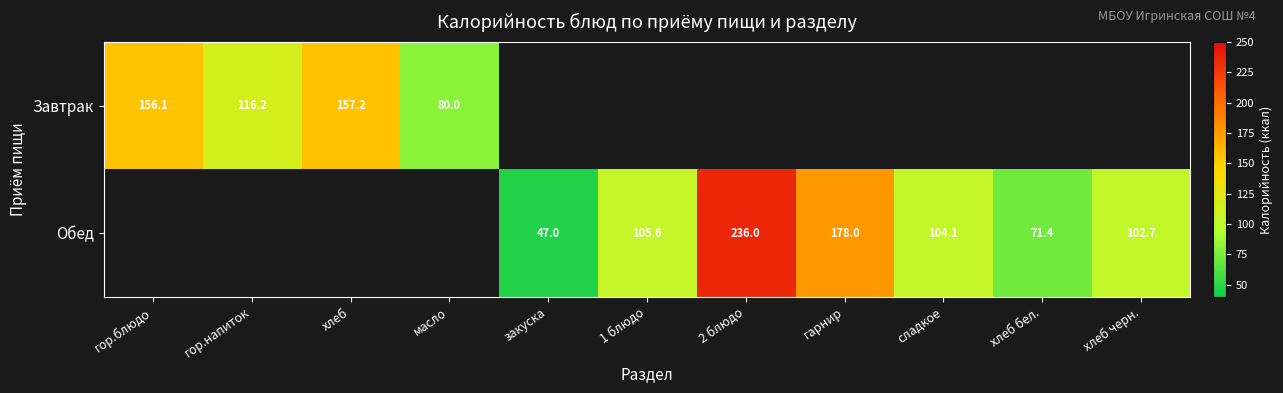

What is the maximum value for Завтрак?

157.2